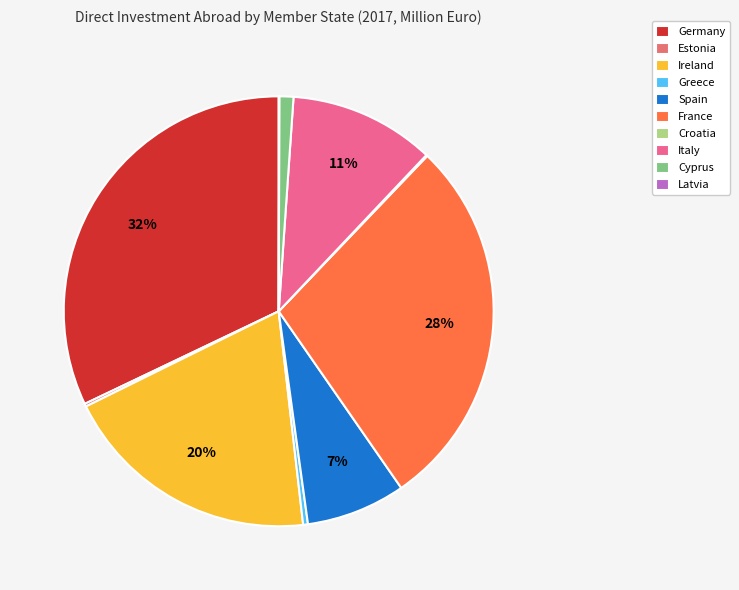

Which slice is the largest?

Germany